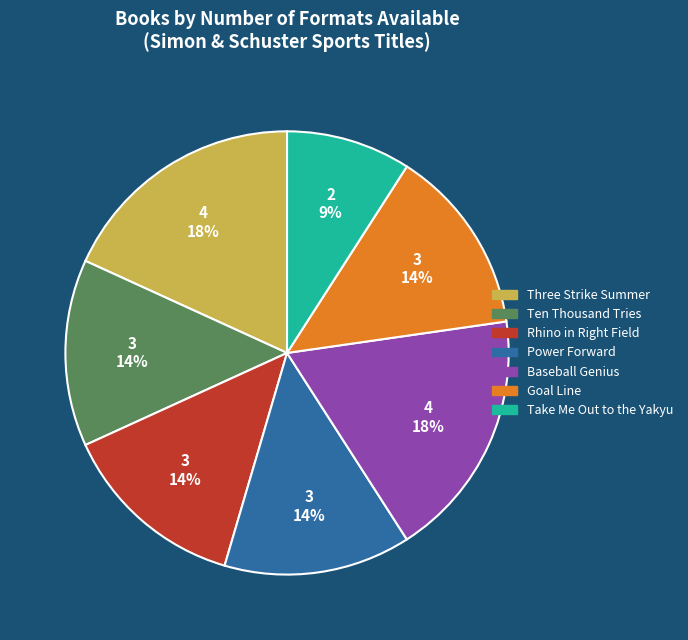

What percentage is the Three Strike Summer slice, to the nearest percent?

18%